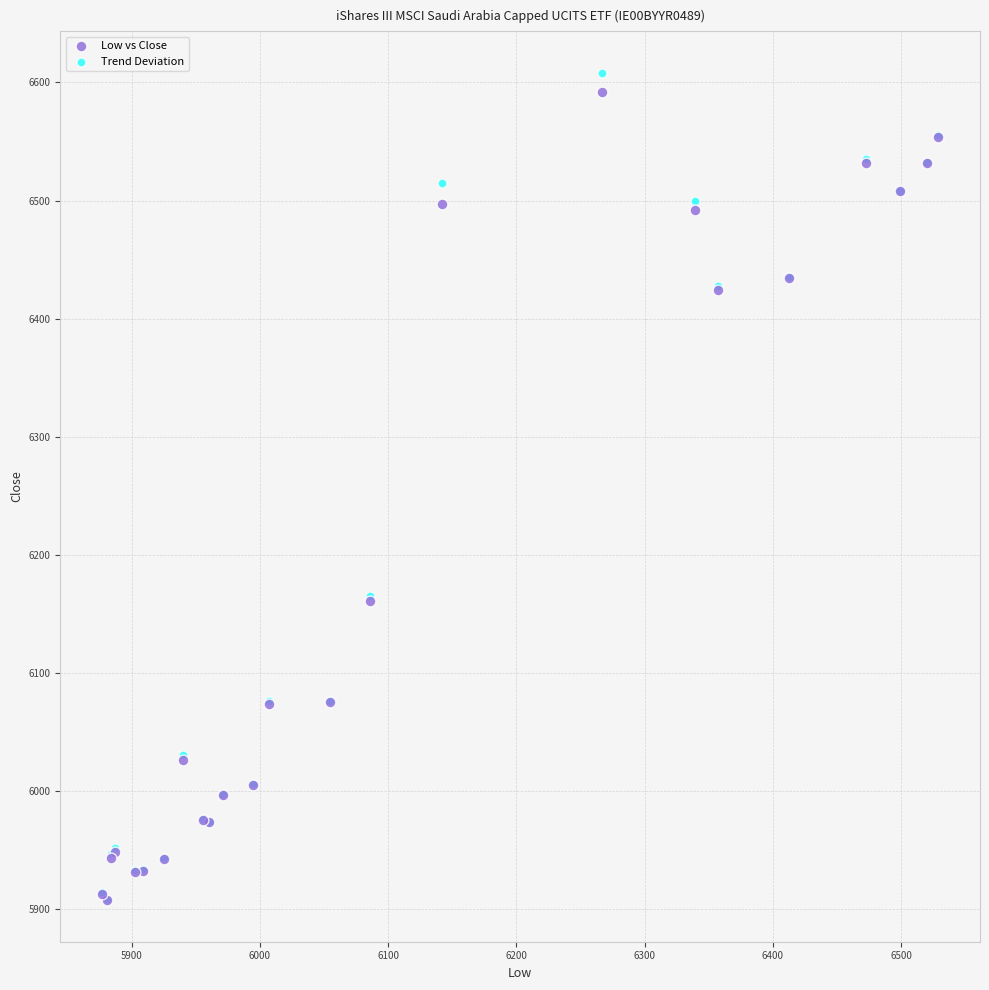

What are all the series names shown in the legend?

Low vs Close, Trend Deviation